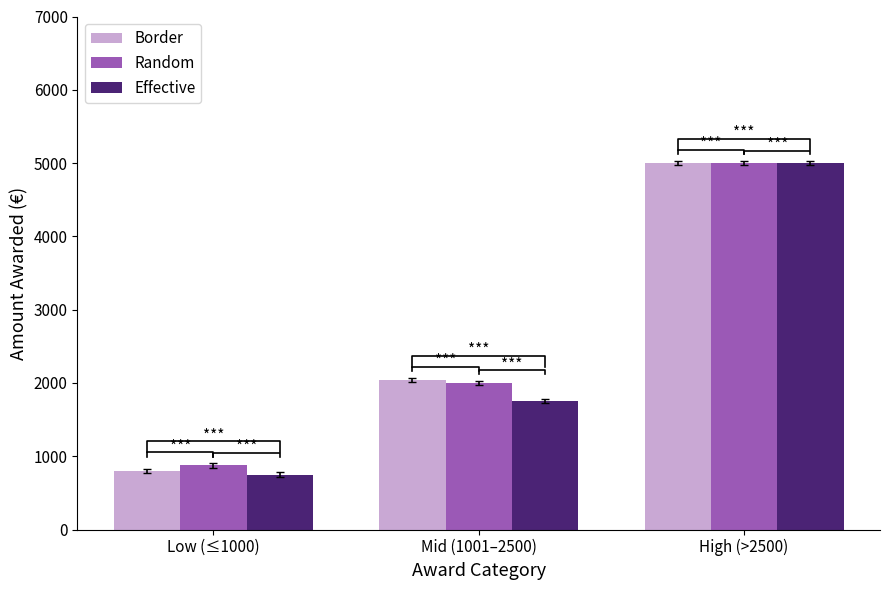

What is the value of the Border bar at the 3rd from the left?

5000.0